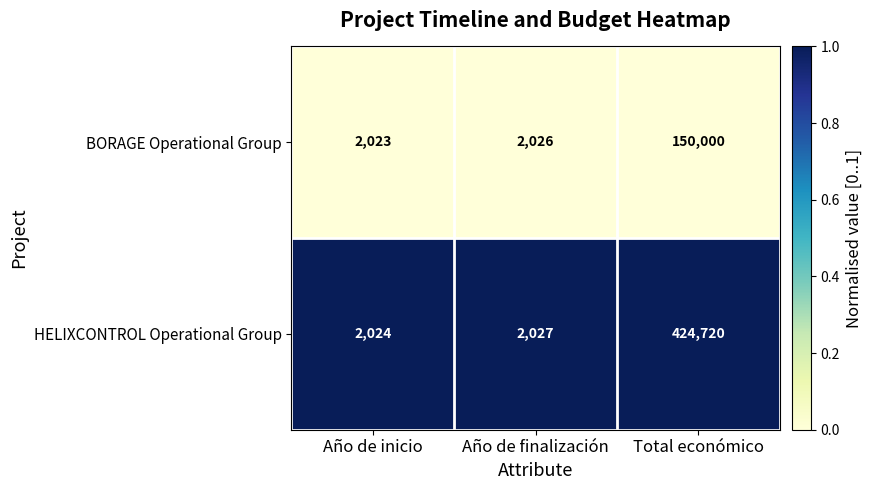

Reading right to left, list all the values displayed in this chart.

BORAGE Operational Group: Total económico=150000	Año de finalización=2026	Año de inicio=2023
HELIXCONTROL Operational Group: Total económico=424720	Año de finalización=2027	Año de inicio=2024